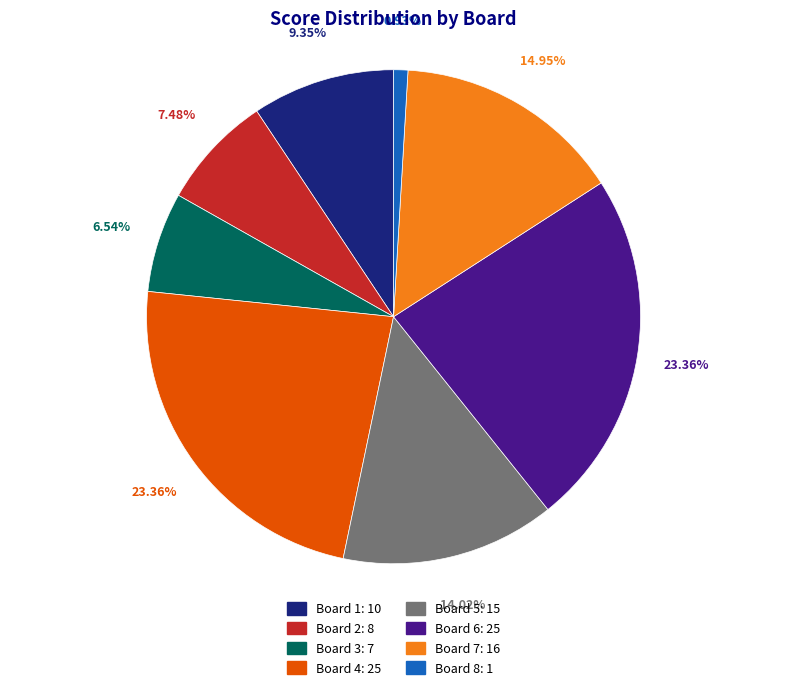

True or false: Board 3 accounts for 13% of the total.

False